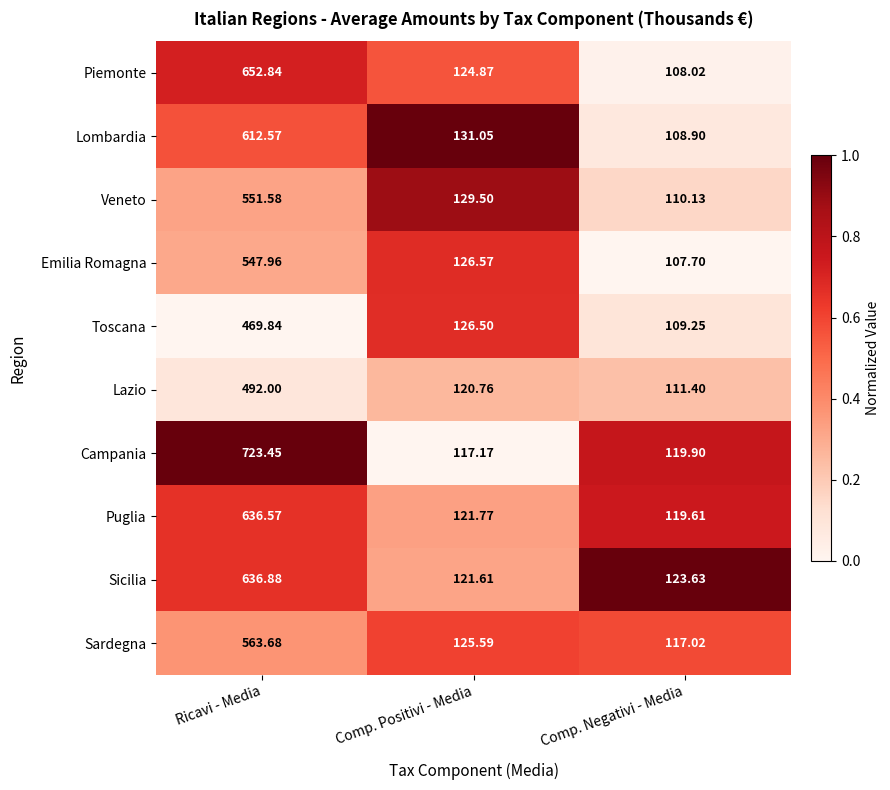

How many categories are shown in the chart?

3